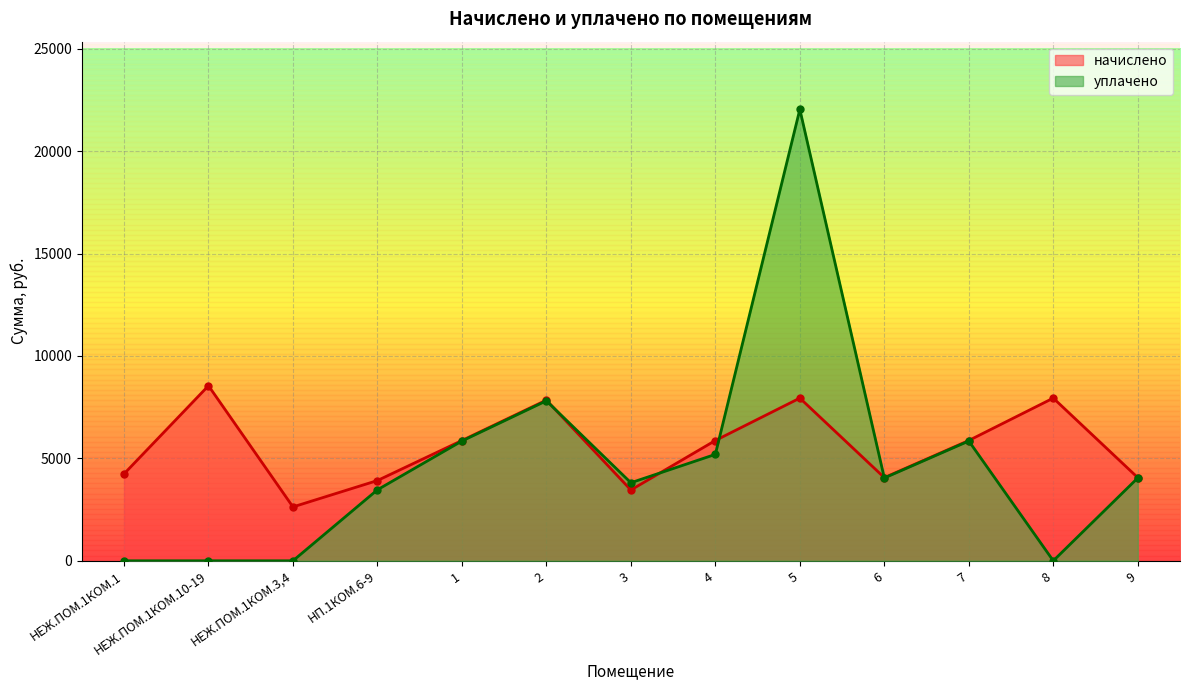

How many interior local valleys does the уплачено series have?

3